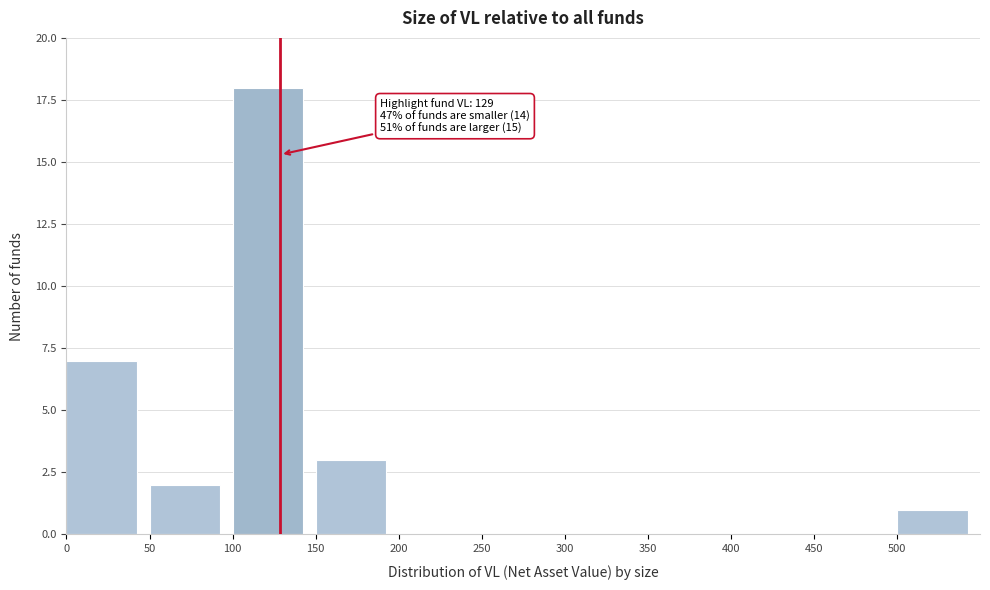

Which range on the x-axis has the tallest bar?

100 to 150